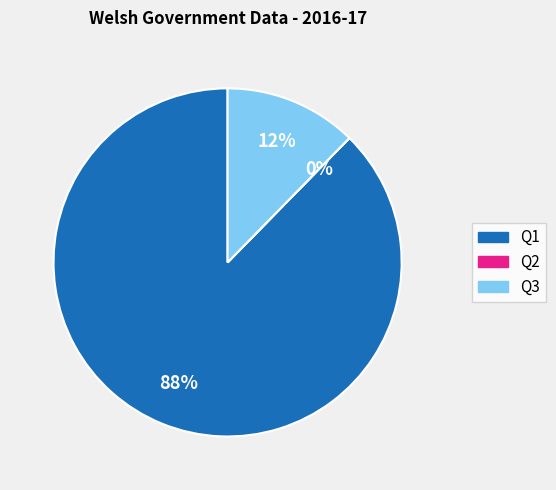

To the nearest percent, what is the average slice percentage?

33%